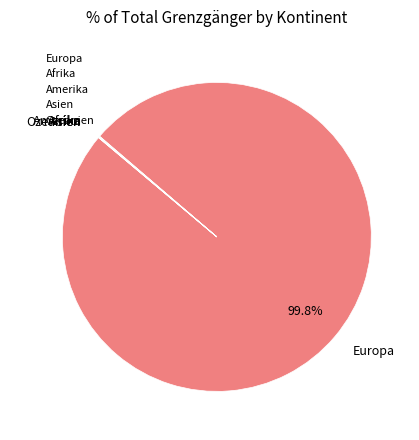

Which category has the biggest portion of the pie?

Europa